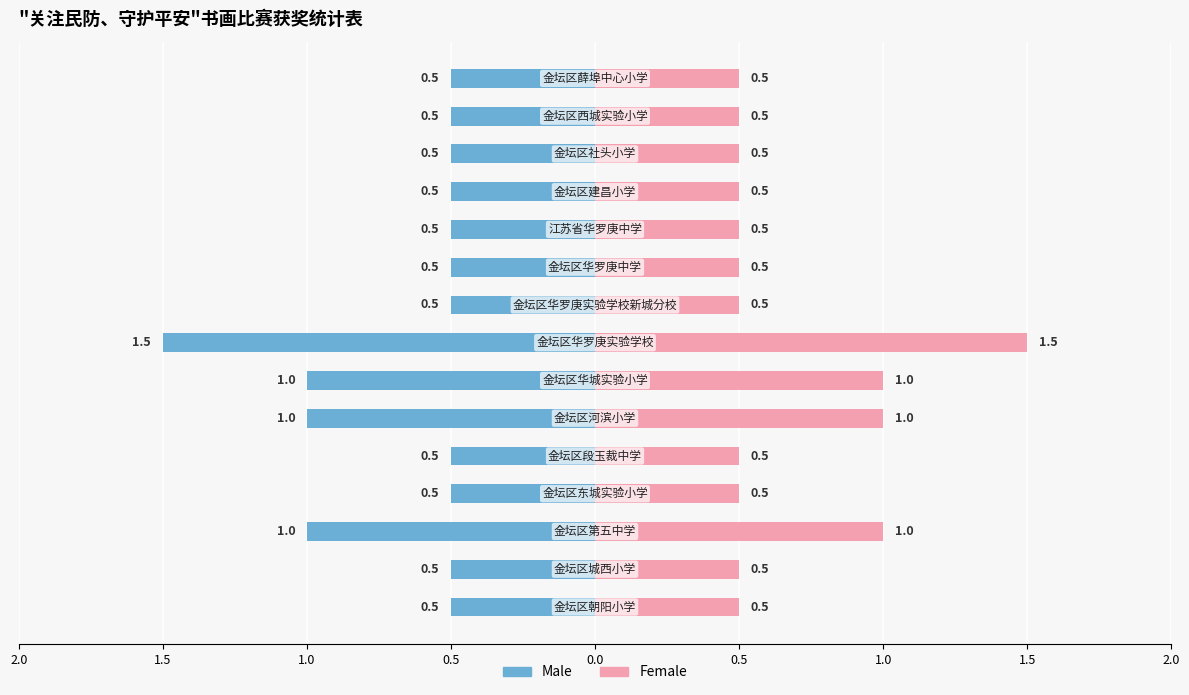

What is the difference between the highest and lowest values at 13?

1.0